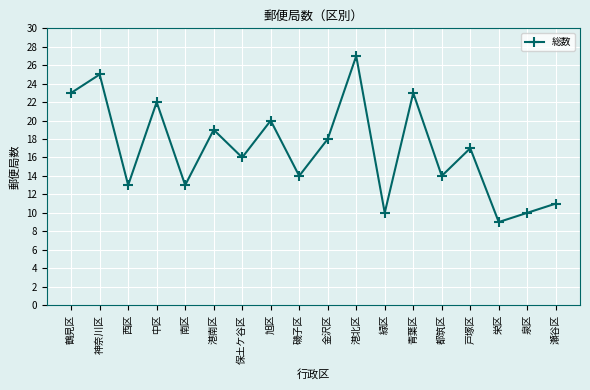

At which label is the value closest to 18?

金沢区